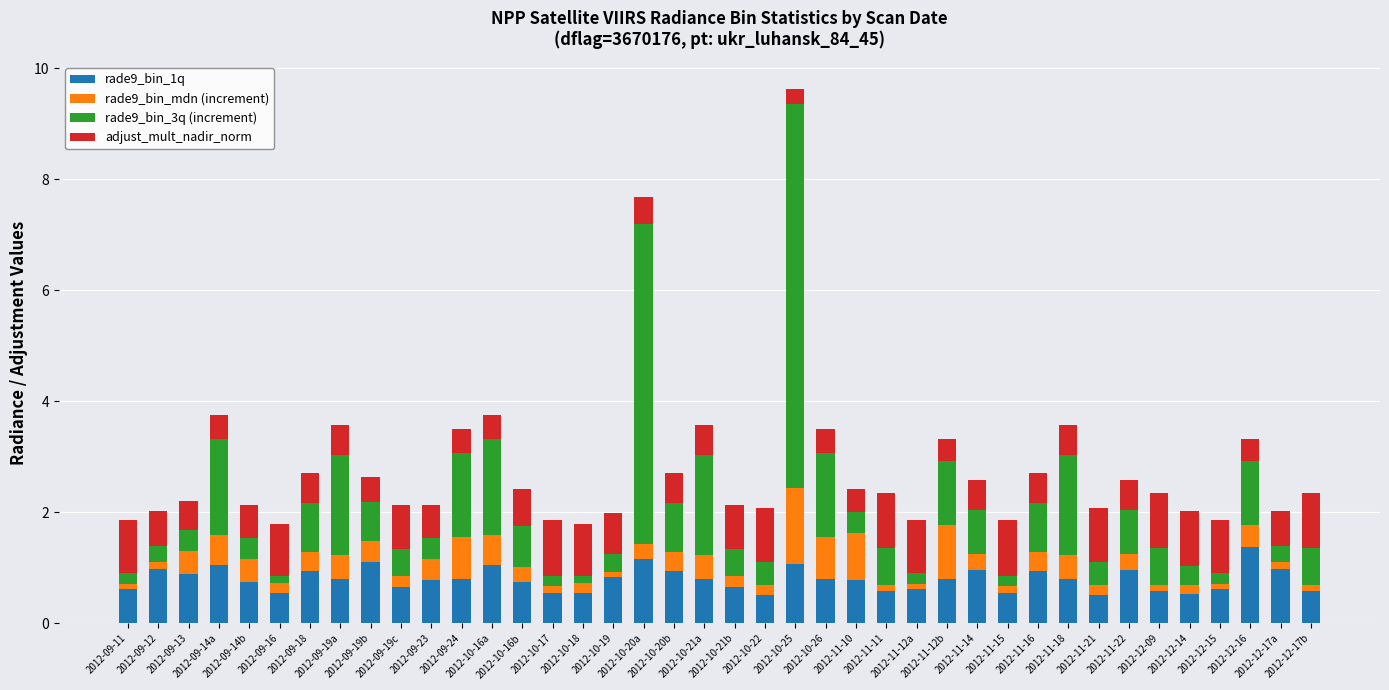

What are all the series names shown in the legend?

rade9_bin_1q, rade9_bin_mdn (increment), rade9_bin_3q (increment), adjust_mult_nadir_norm